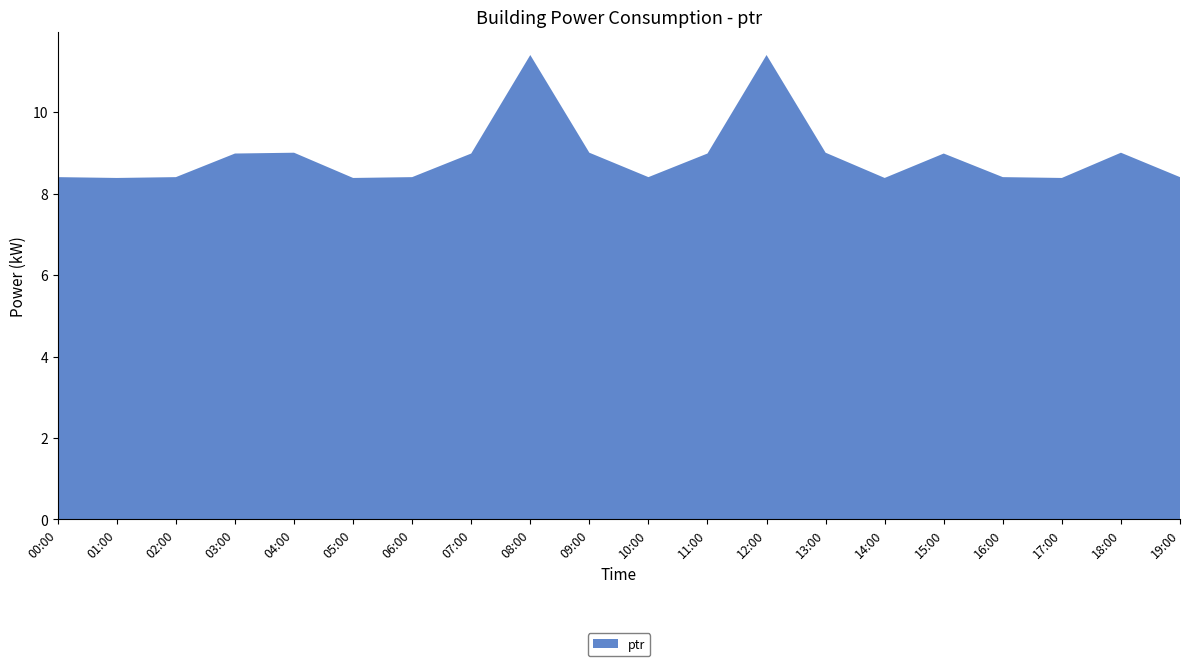

Reading left to right, what are all the values shown in this chart?

00:00=8.4	01:00=8.4	02:00=8.4	03:00=9.0	04:00=9.0	05:00=8.4	06:00=8.4	07:00=9.0	08:00=11.4	09:00=9.0	10:00=8.4	11:00=9.0	12:00=11.4	13:00=9.0	14:00=8.4	15:00=9.0	16:00=8.4	17:00=8.4	18:00=9.0	19:00=8.4